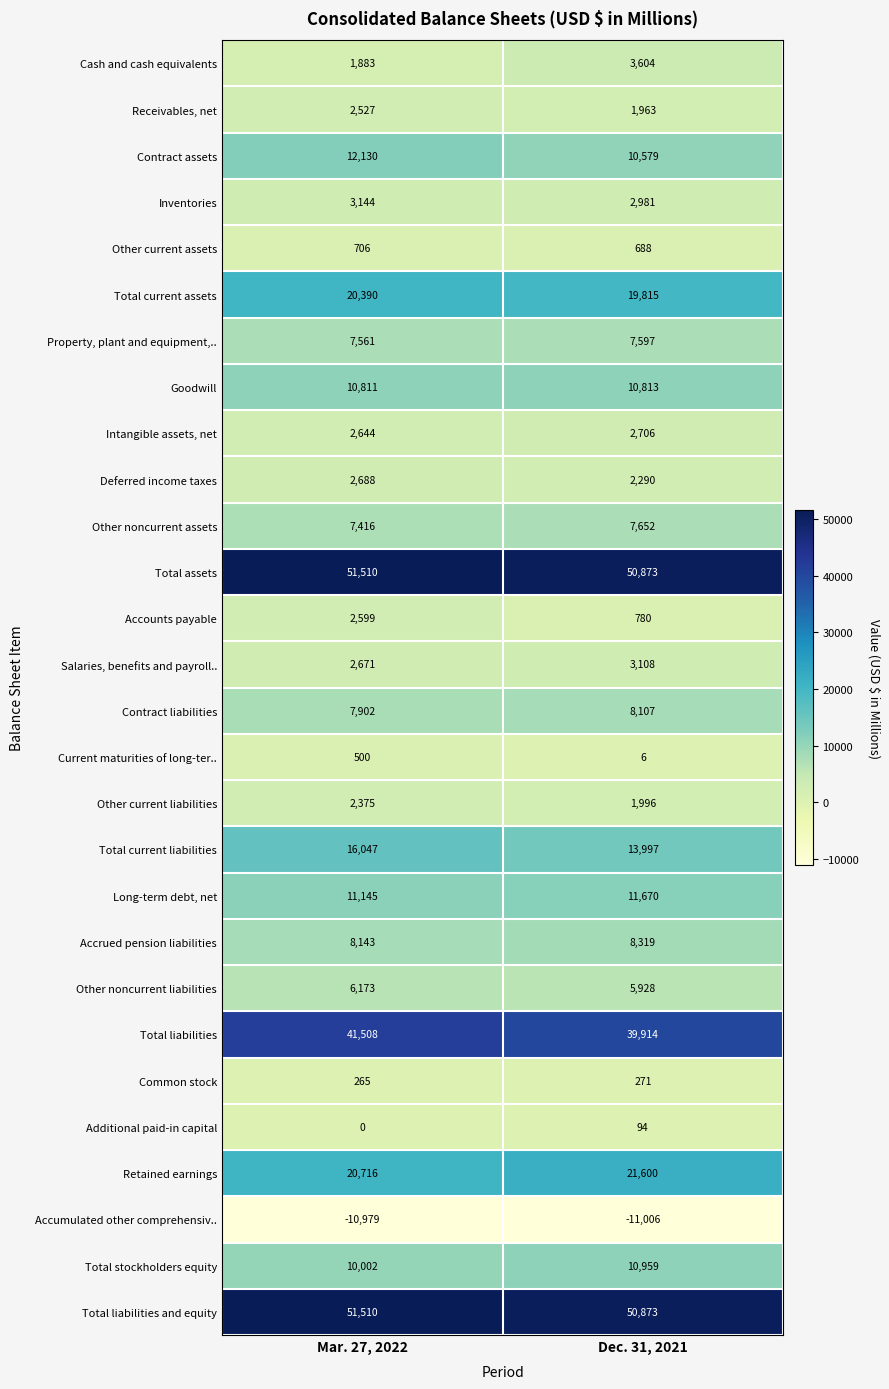

What is the sum of the Total liabilities and equity values at Dec. 31, 2021 and Mar. 27, 2022?

102383